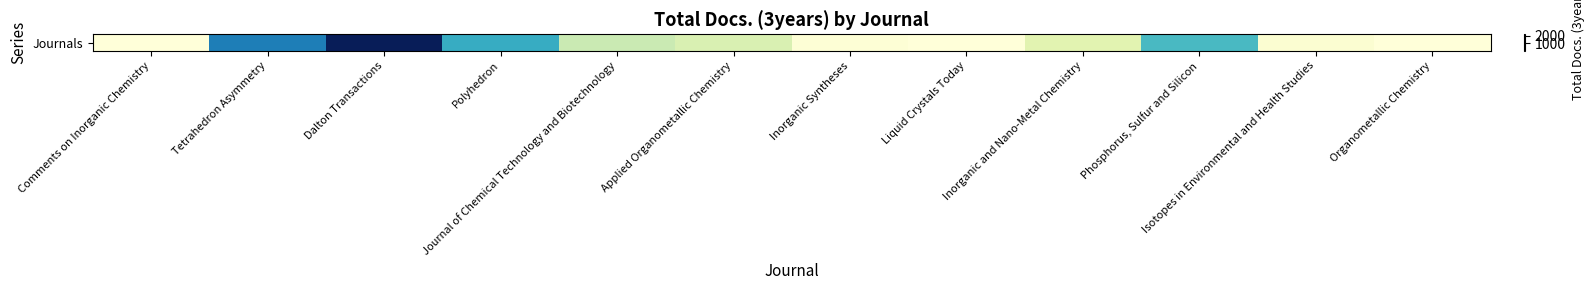

What is the difference between the values at Organometallic Chemistry and Dalton Transactions?

2189